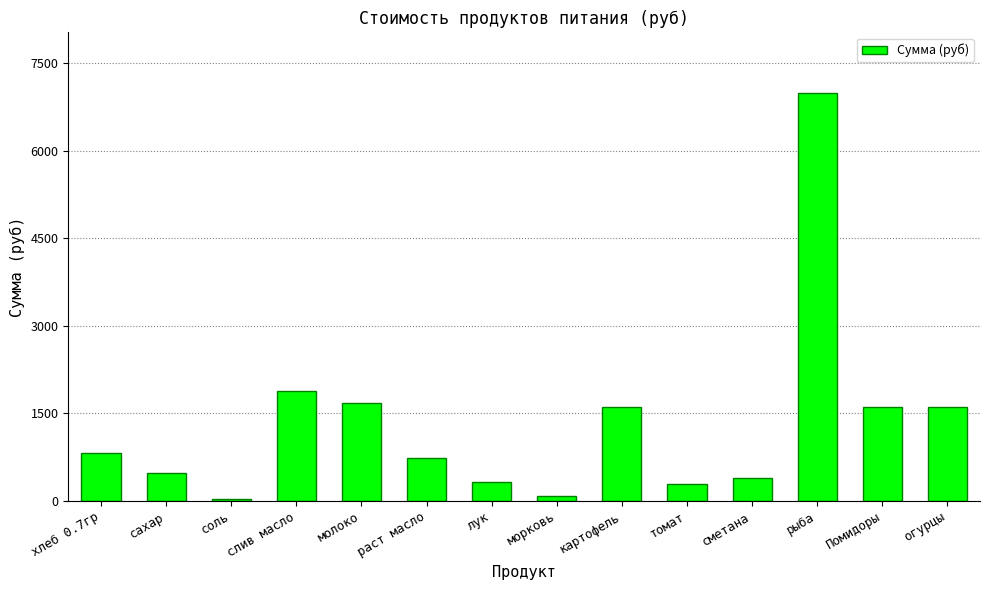

At which category does the chart reach its peak across all series?

рыба